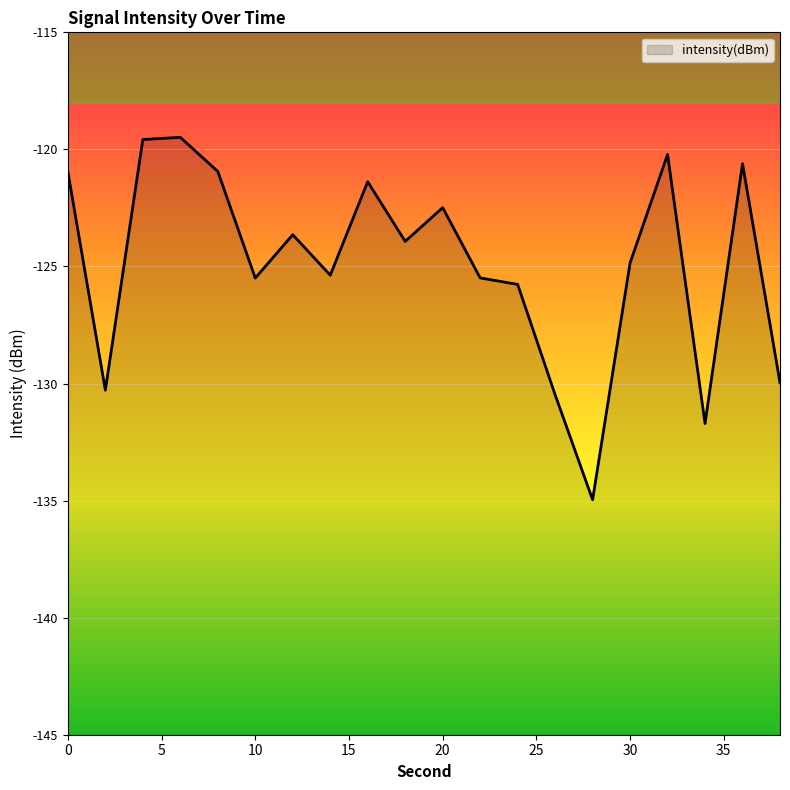

List the labels in order of value, smallest first.

28, 34, 26, 2, 38, 24, 10, 22, 14, 30, 18, 12, 20, 16, 0, 8, 36, 32, 4, 6